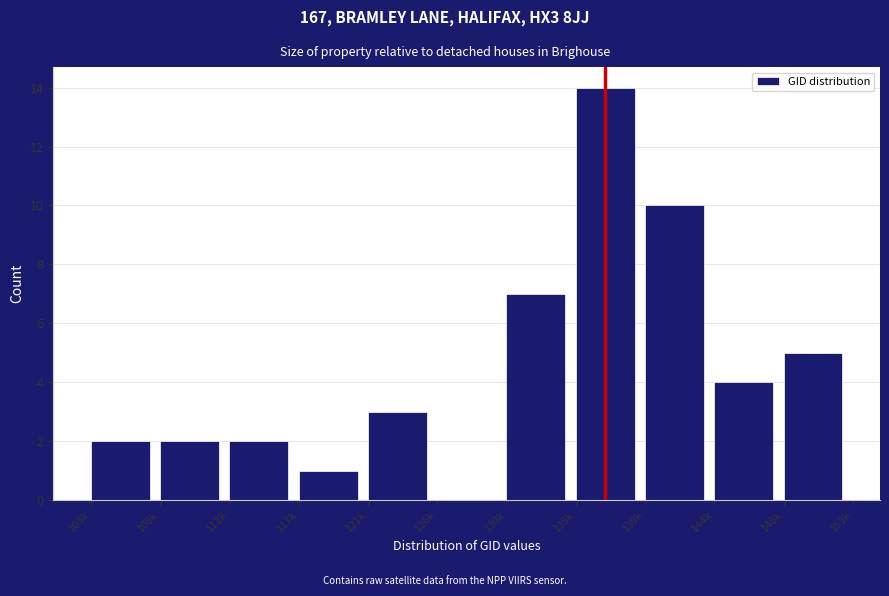

Reading left to right, transcribe all the data shown in this chart.

103k=2	108k=2	112k=2	117k=1	121k=3	126k=0	130k=7	135k=14	139k=10	144k=4	148k=5